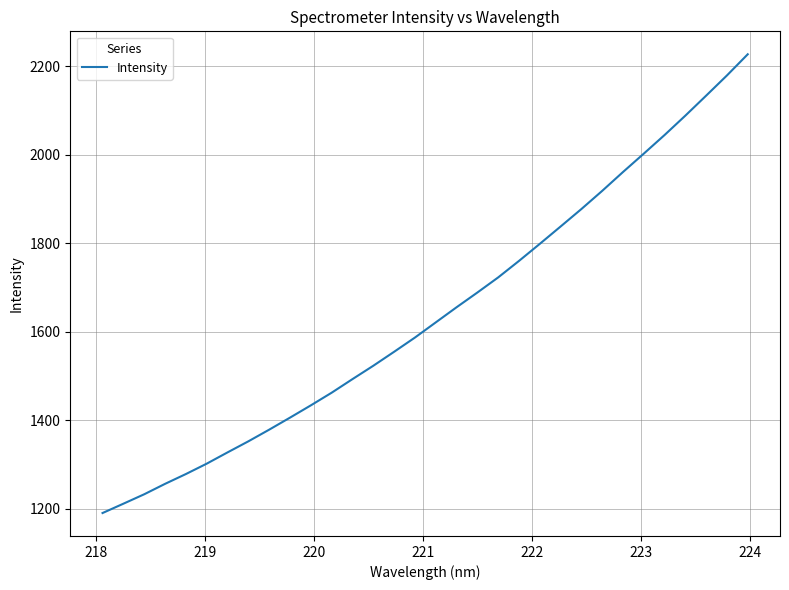

How many distinct data groups are displayed?

1